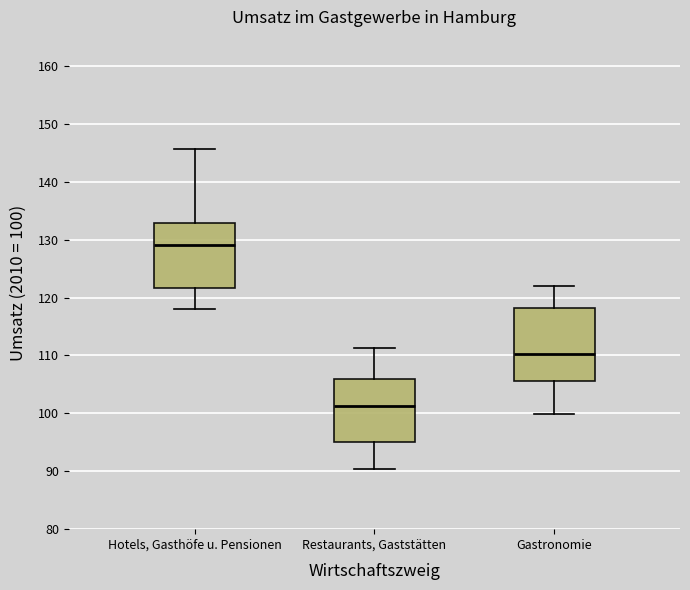

Comparing the boxes themselves (not the whiskers), which one is the tallest?

Gastronomie